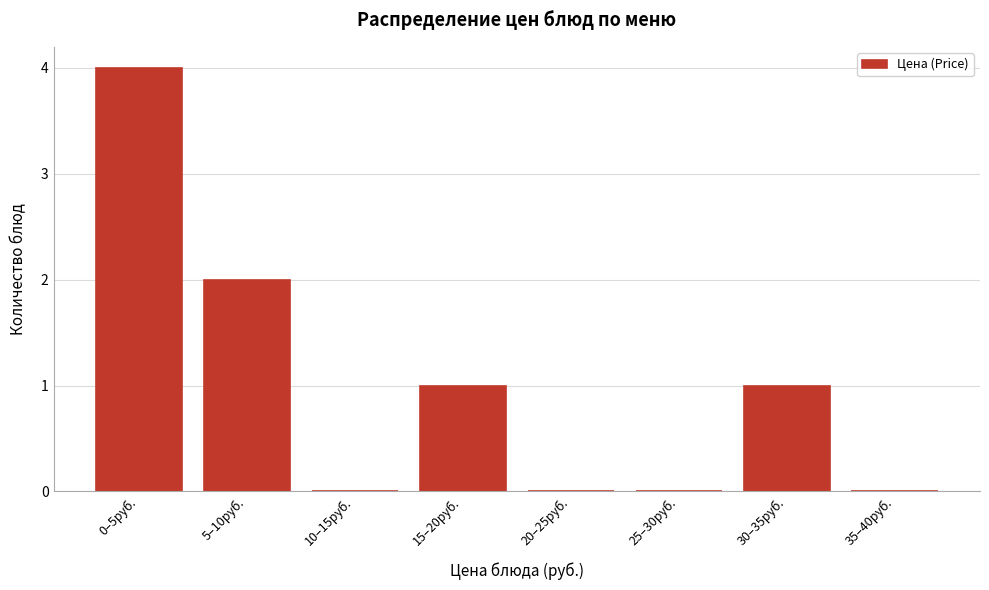

Reading right to left, what are all the values shown in this chart?

35–40руб.=0	30–35руб.=1	25–30руб.=0	20–25руб.=0	15–20руб.=1	10–15руб.=0	5–10руб.=2	0–5руб.=4